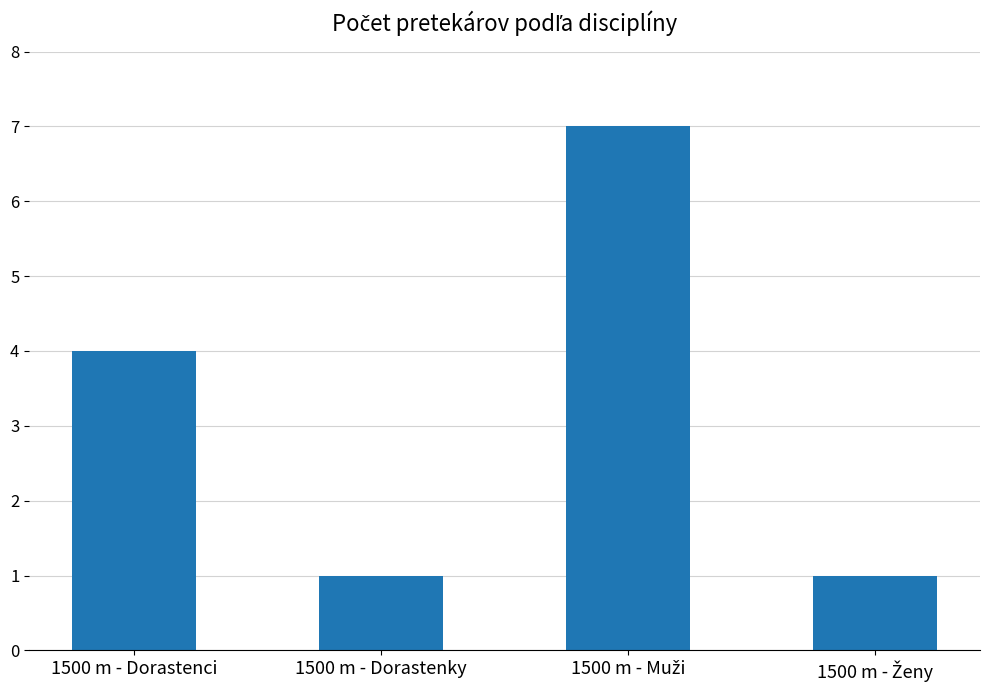

Which has a higher value, 1500 m - Dorastenky or 1500 m - Dorastenci?

1500 m - Dorastenci